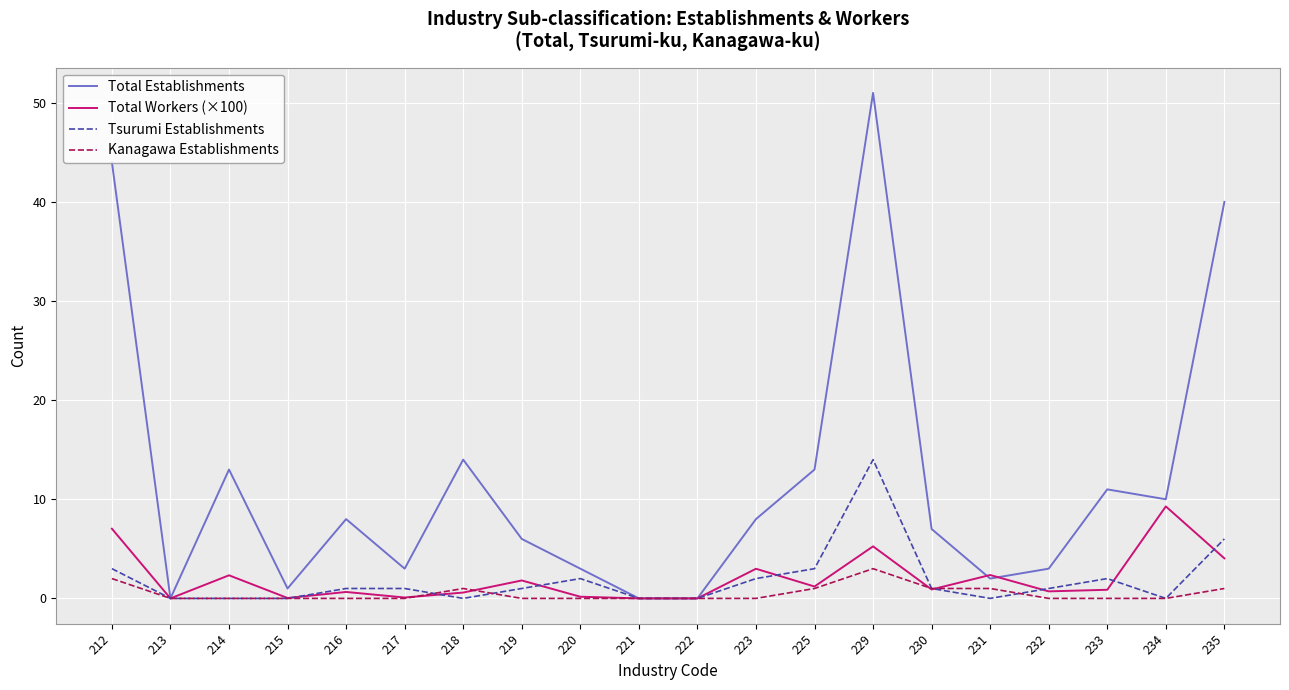

What is the average value of the Total Workers (×100) series?

2.0